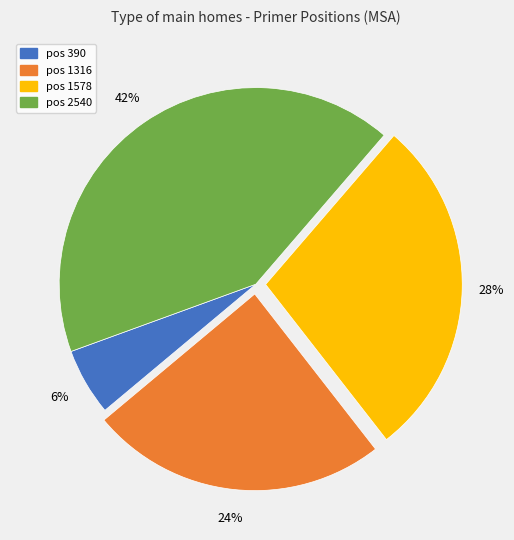

Is there any slice that represents more than half of the pie?

No